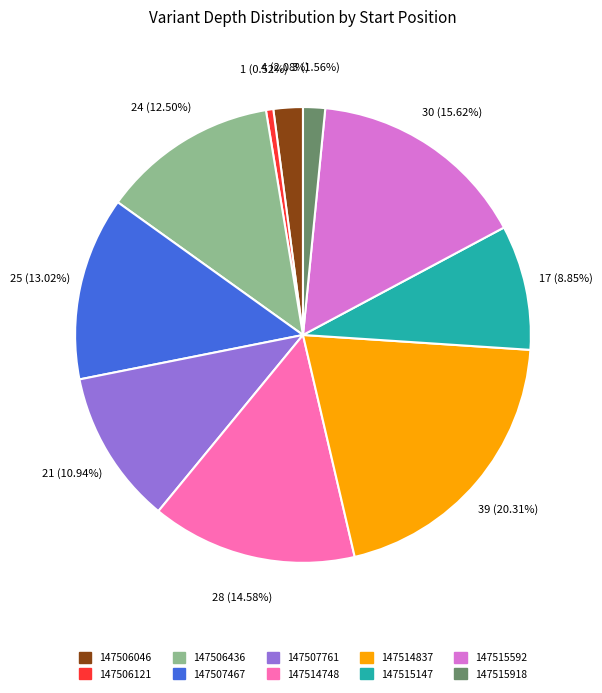

To the nearest percent, what is the average slice percentage?

10%